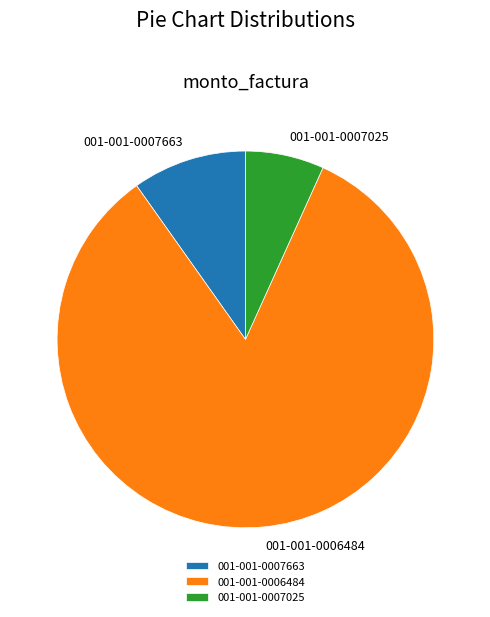

Rank the categories by value from lowest to highest.

001-001-0007025, 001-001-0007663, 001-001-0006484